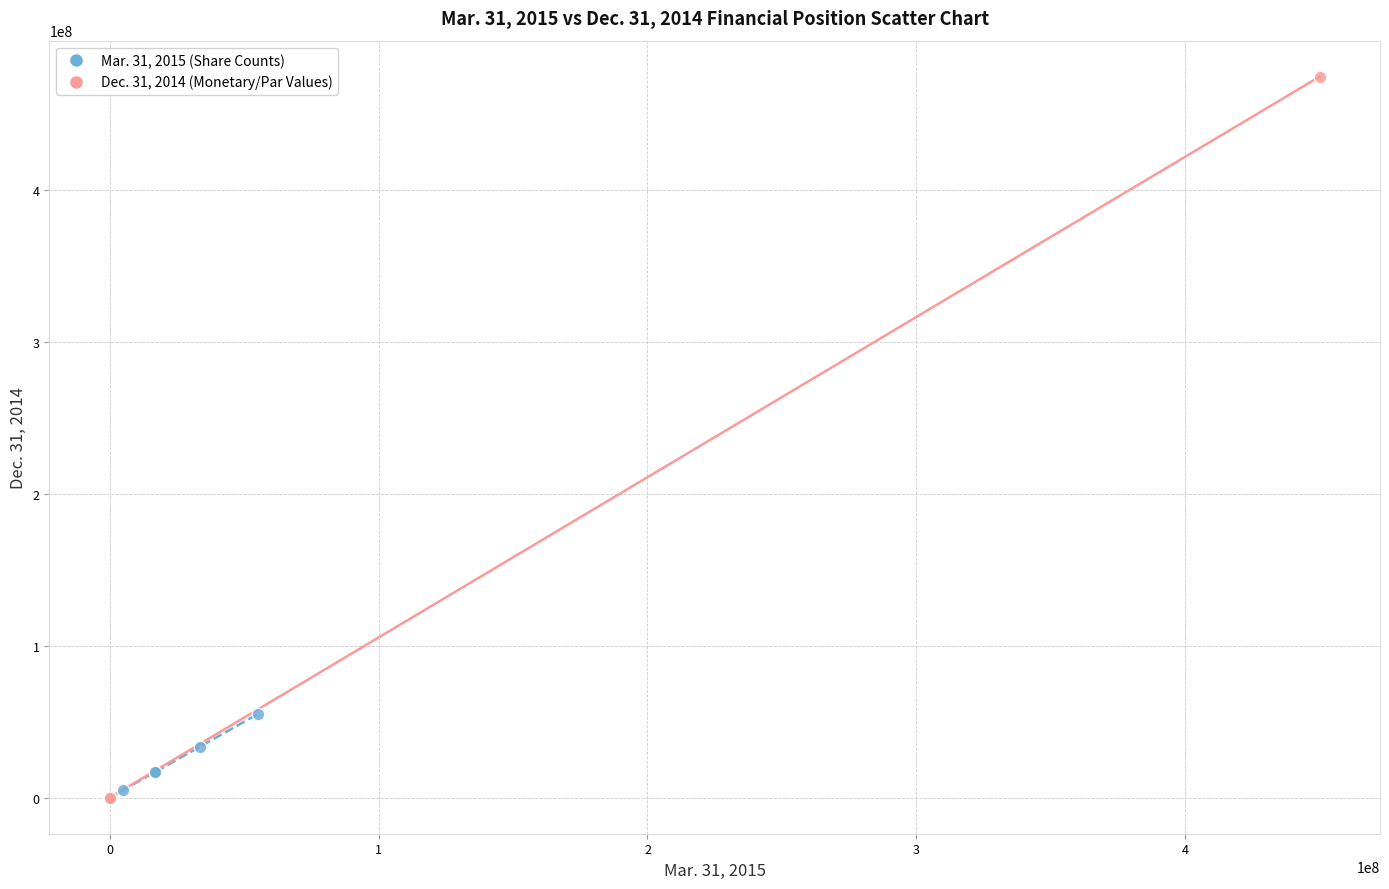

Which series contains the highest Y value?

Dec. 31, 2014 (Monetary/Par Values)